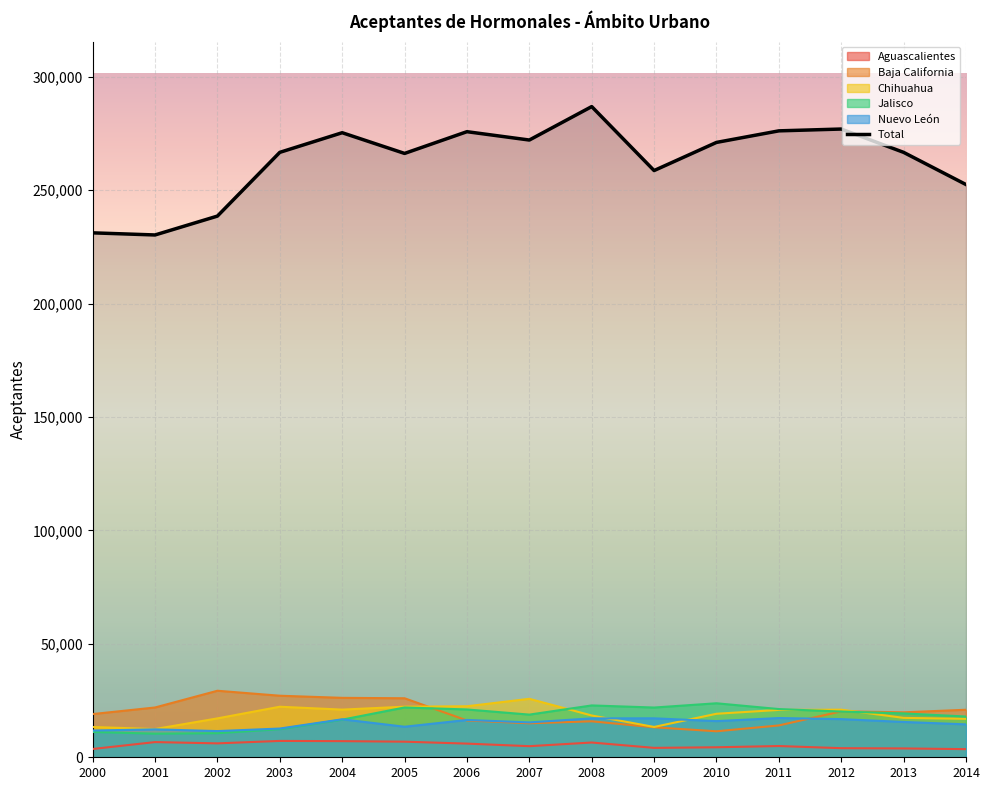

At which category does Jalisco reach its first local peak?

2005